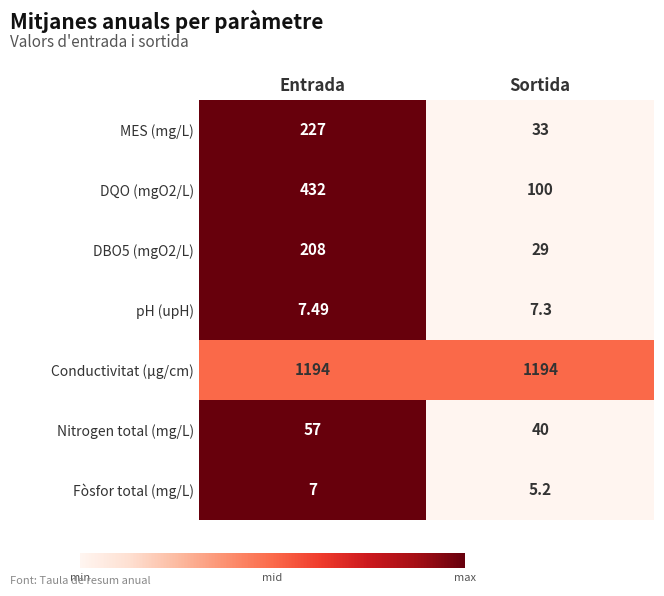

At which category is the sum across all series the highest?

Entrada